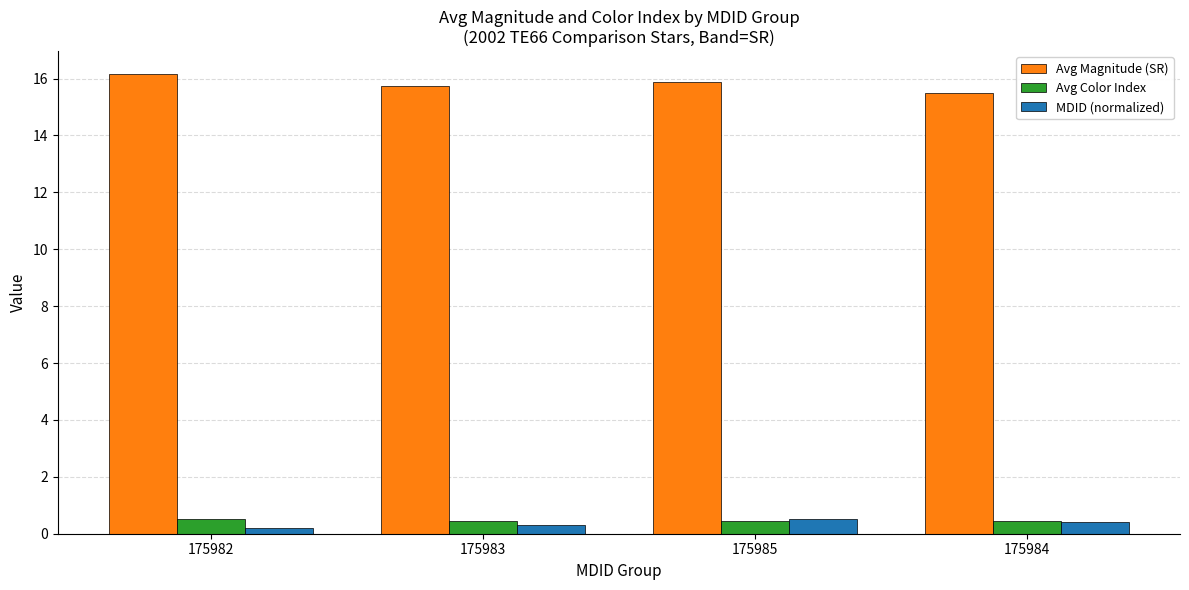

Reading left to right, extract all data points from this chart.

Avg Magnitude (SR): 16.2	15.8	15.9	15.5
Avg Color Index: 0.5	0.4	0.4	0.4
MDID (normalized): 0.2	0.3	0.5	0.4